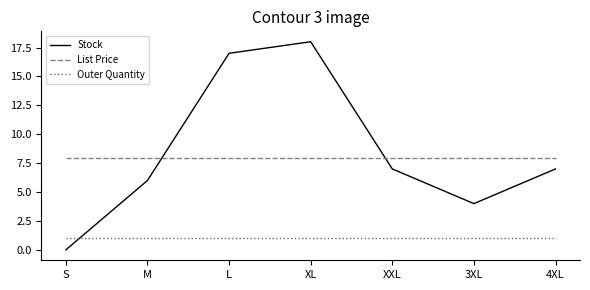

How many values in Stock are above zero?

6